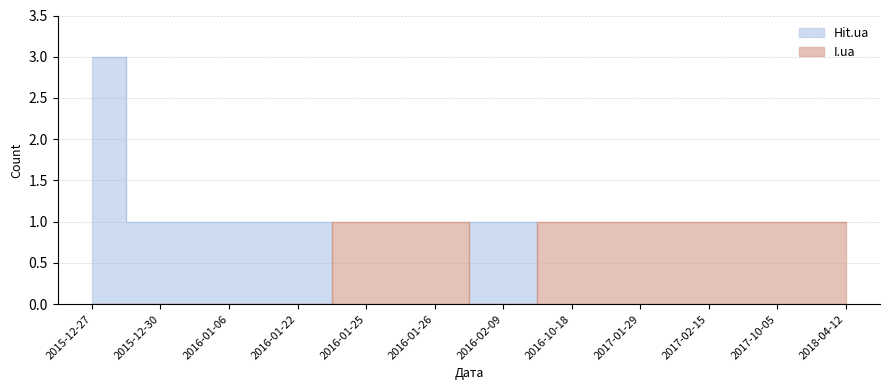

Between which two adjacent categories do I.ua and Hit.ua first intersect?

2016-01-22 and 2016-01-25